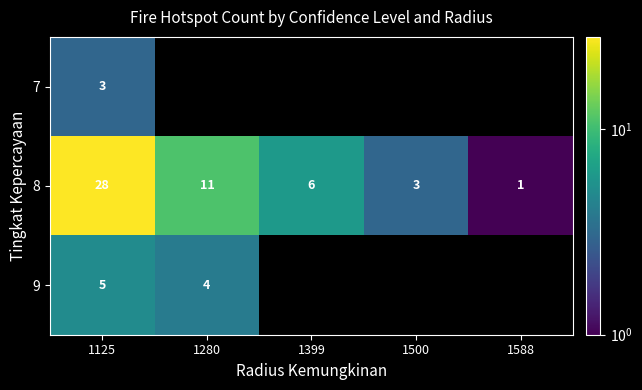

What is the difference between the 8 values at 1280 and 1500?

8